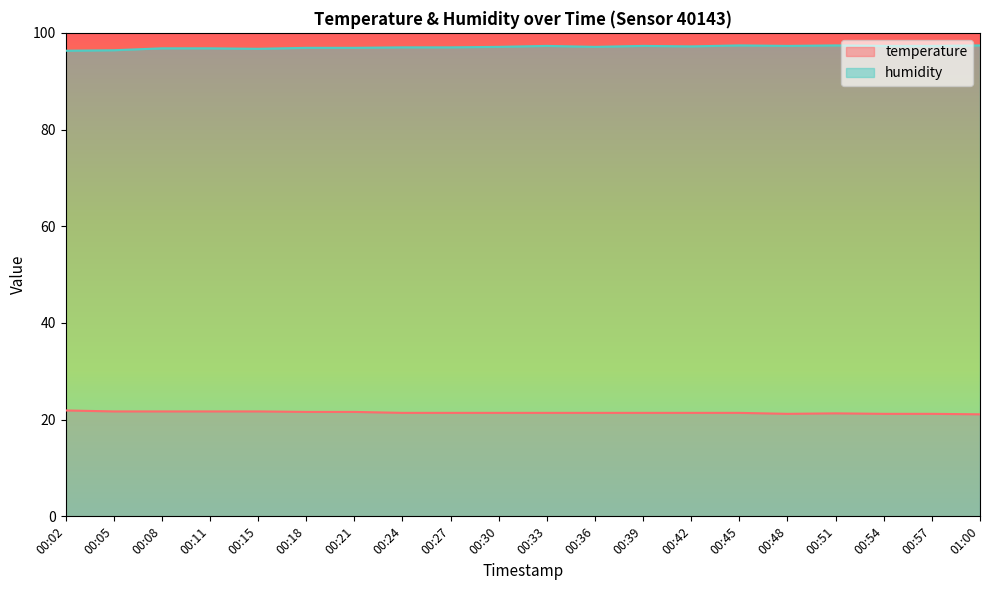

At which category is the sum across all series the highest?

00:45